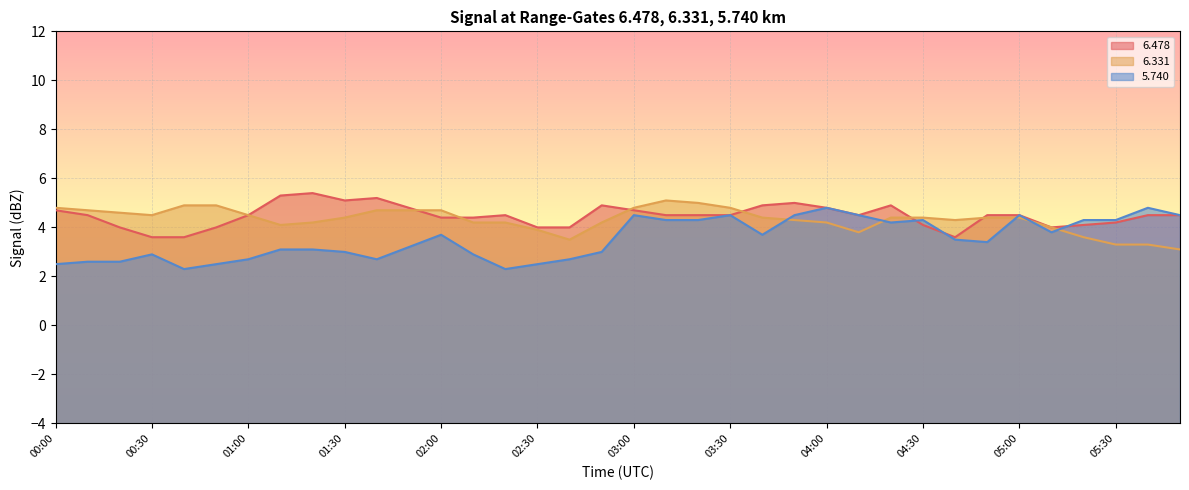

How many intersections are there between   6.478 and   6.331?

6